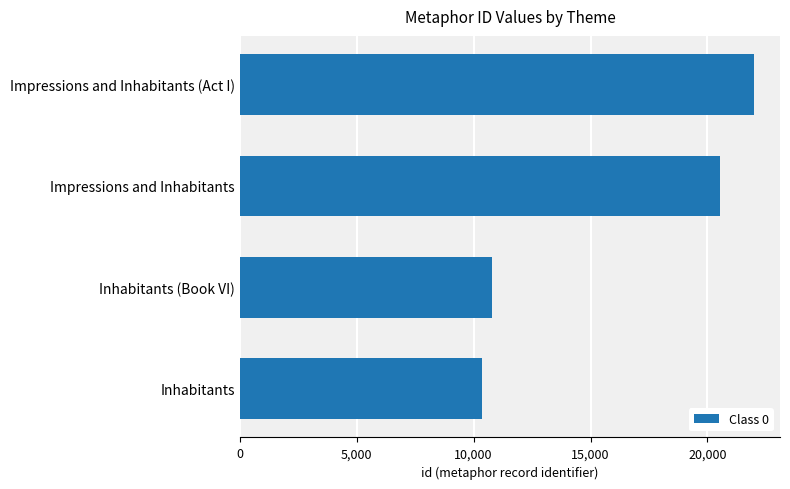

What is the label of the 2nd bar from the top?

Impressions and Inhabitants